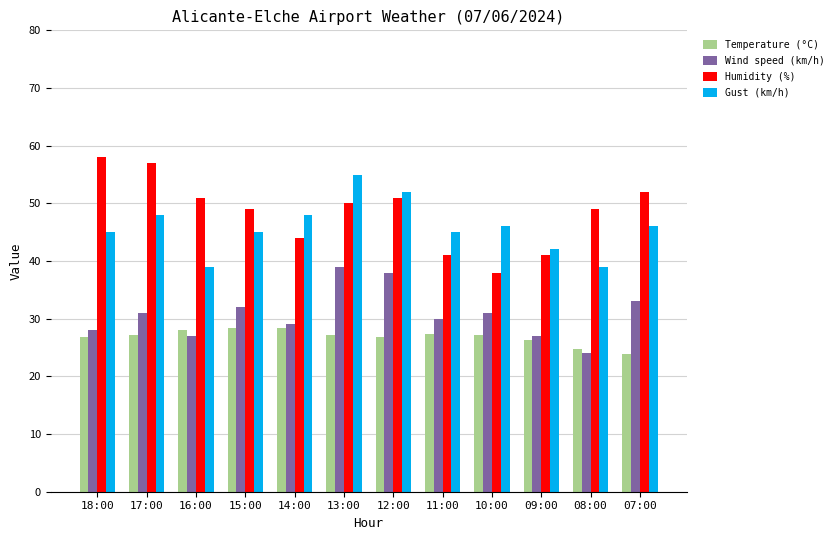

What is the difference between the Gust (km/h) values at 13:00 and 09:00?

13.0